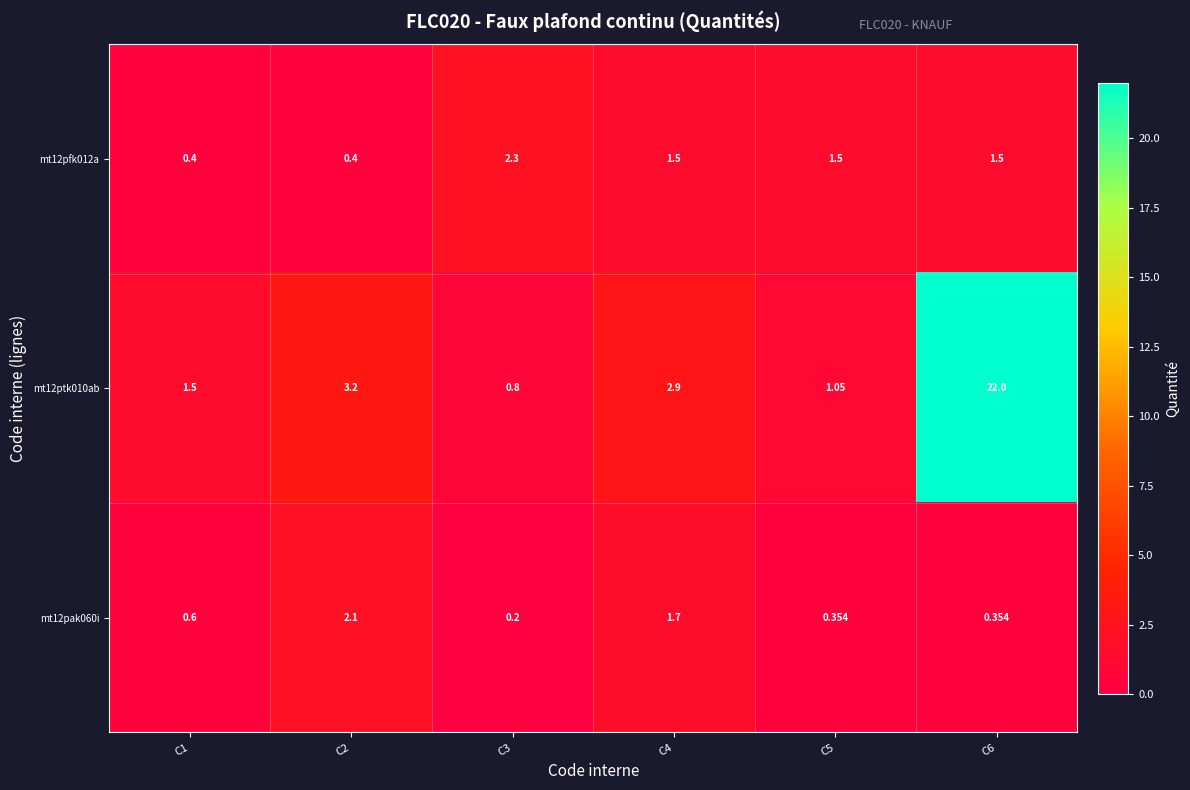

How many series are shown in this chart?

3